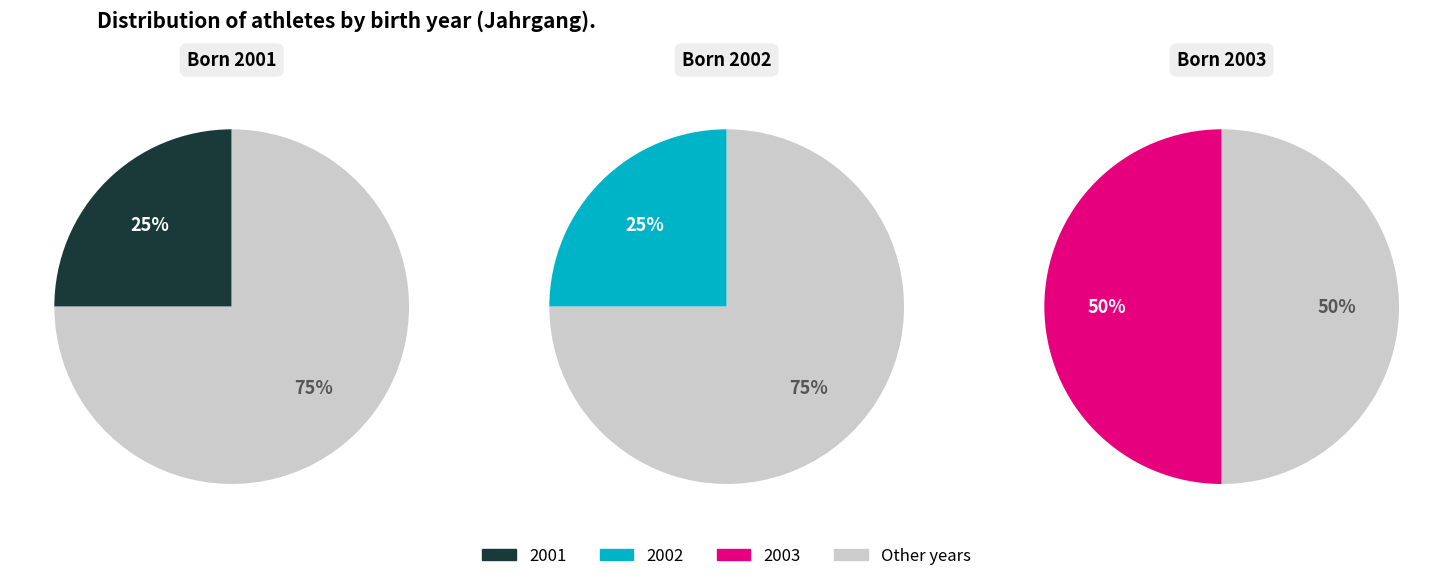

To the nearest percent, what percentage of the pie is 2002?

25%